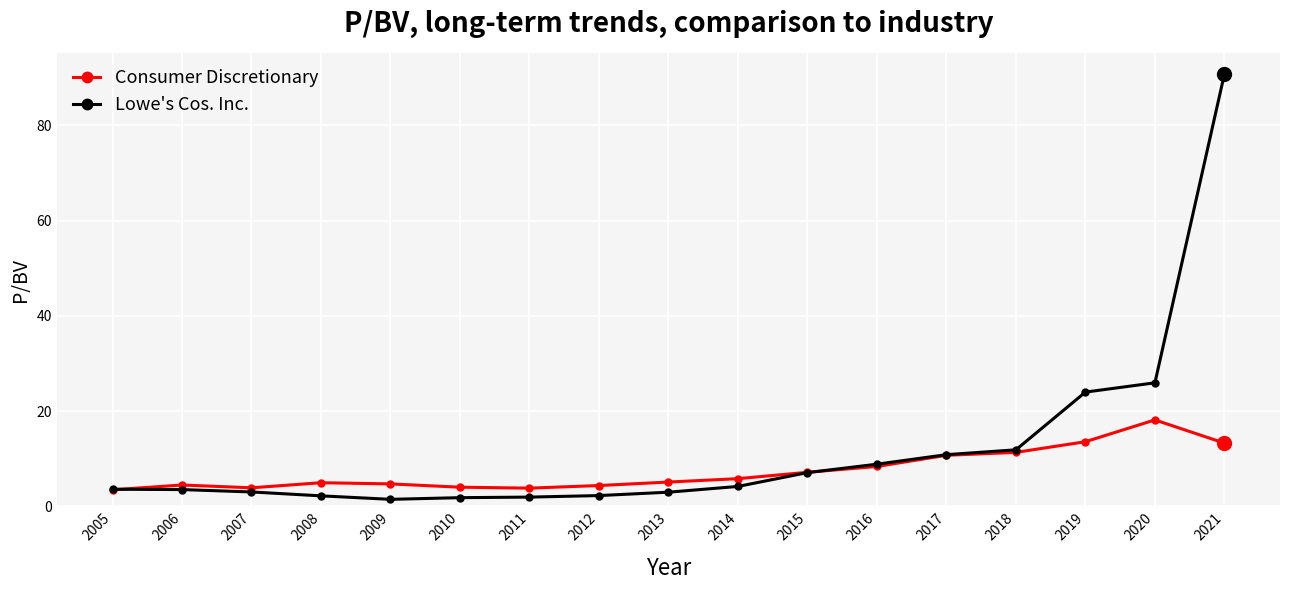

What is the average value of the Lowe's Cos. Inc. series?

12.2